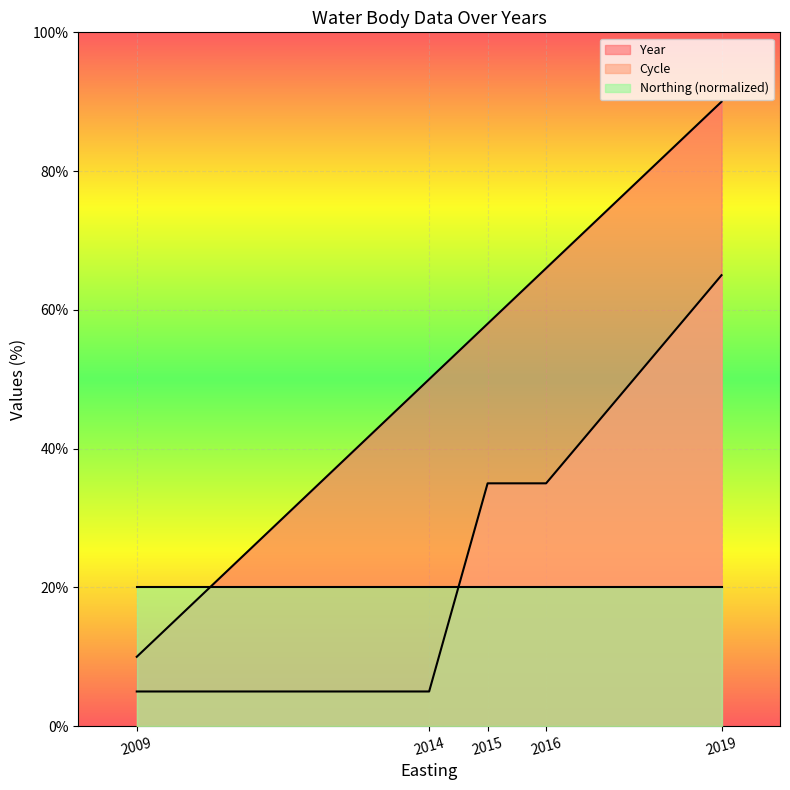

At how many categories does at least one series exceed 77?

1